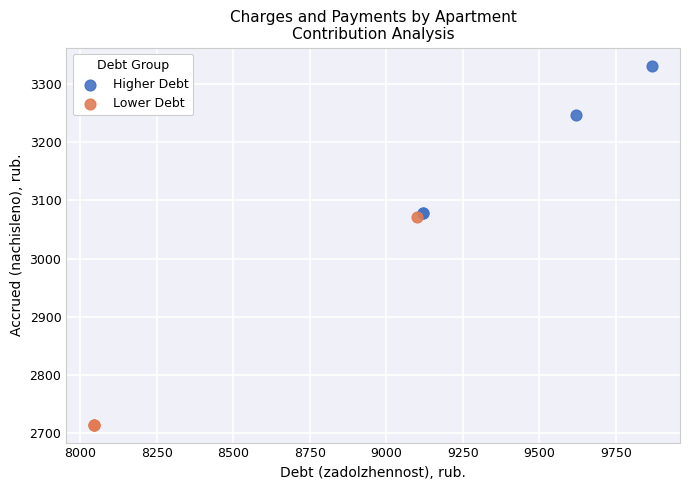

Which series has the widest spread of Y values?

Lower Debt